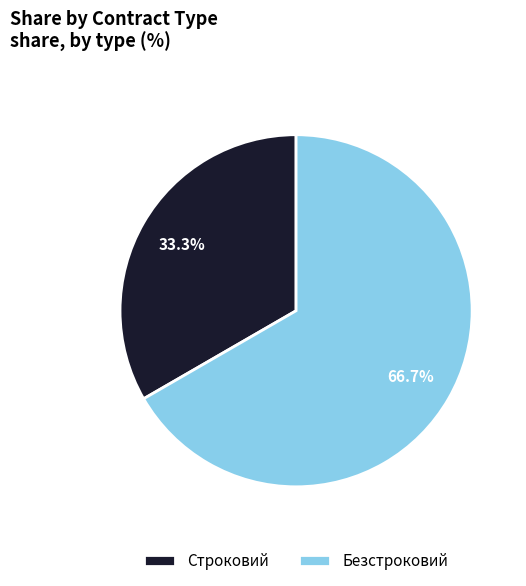

To the nearest percent, what is the average slice percentage?

50%